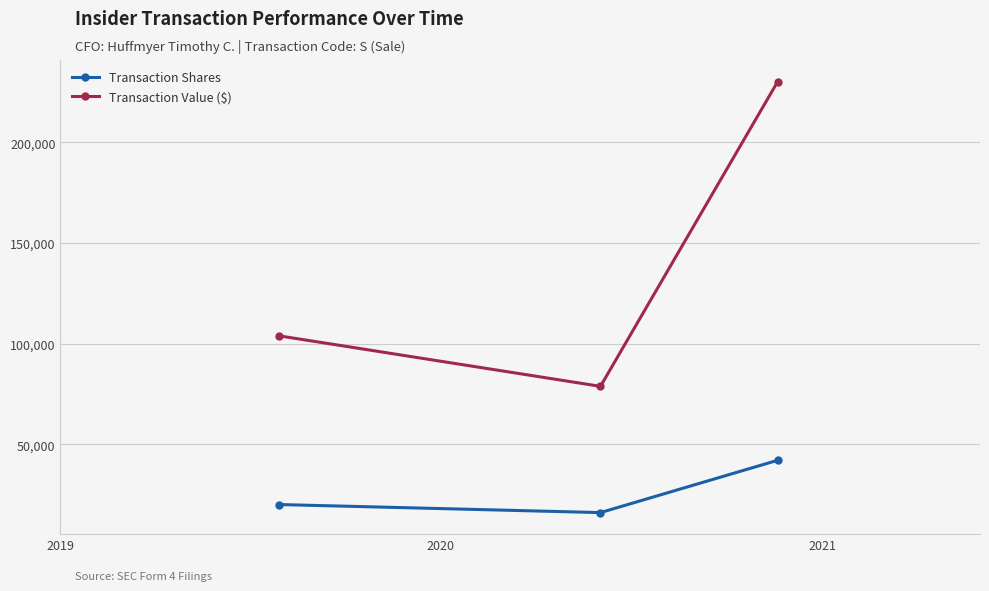

Which series has the largest range (max minus min)?

Transaction Value ($)